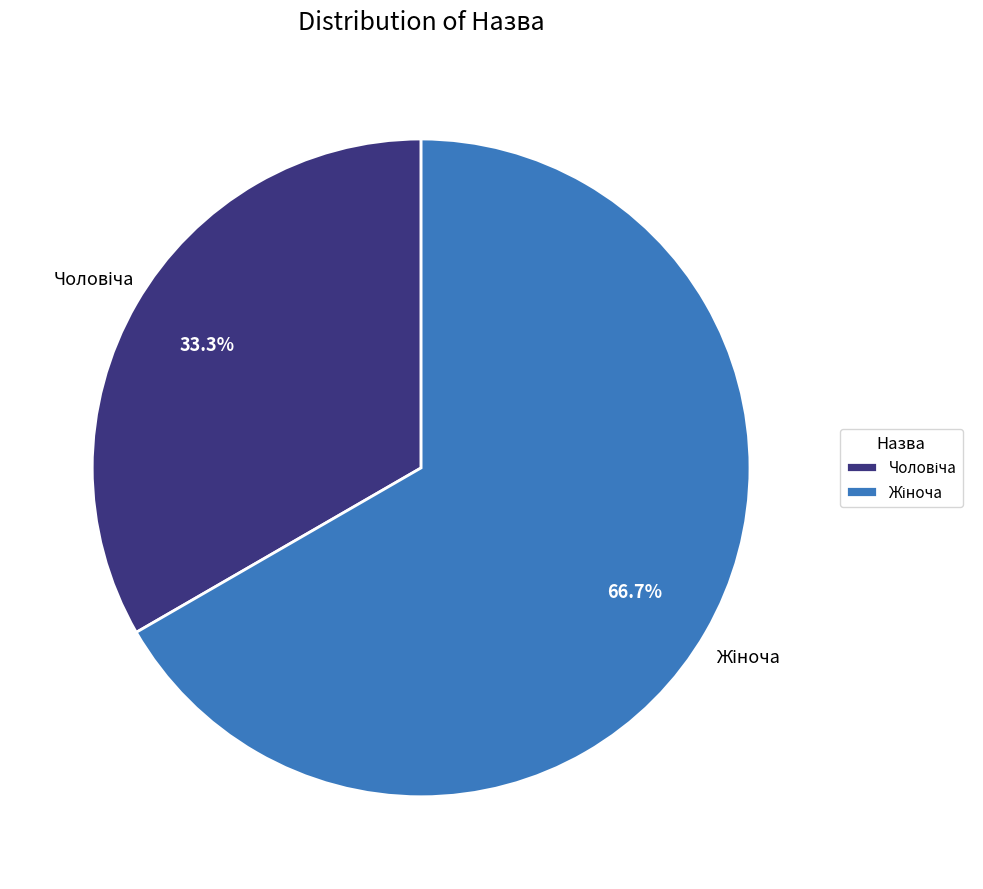

Is there any slice that represents more than half of the pie?

Yes